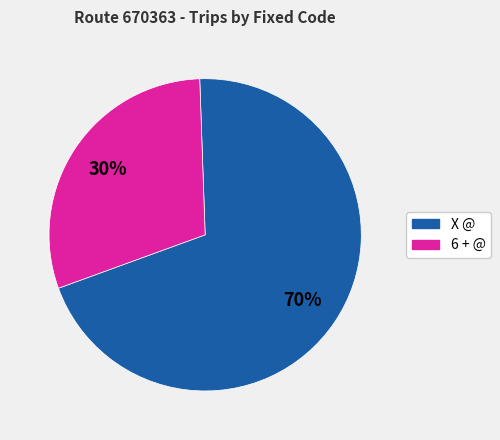

How many segments does this pie chart have?

2